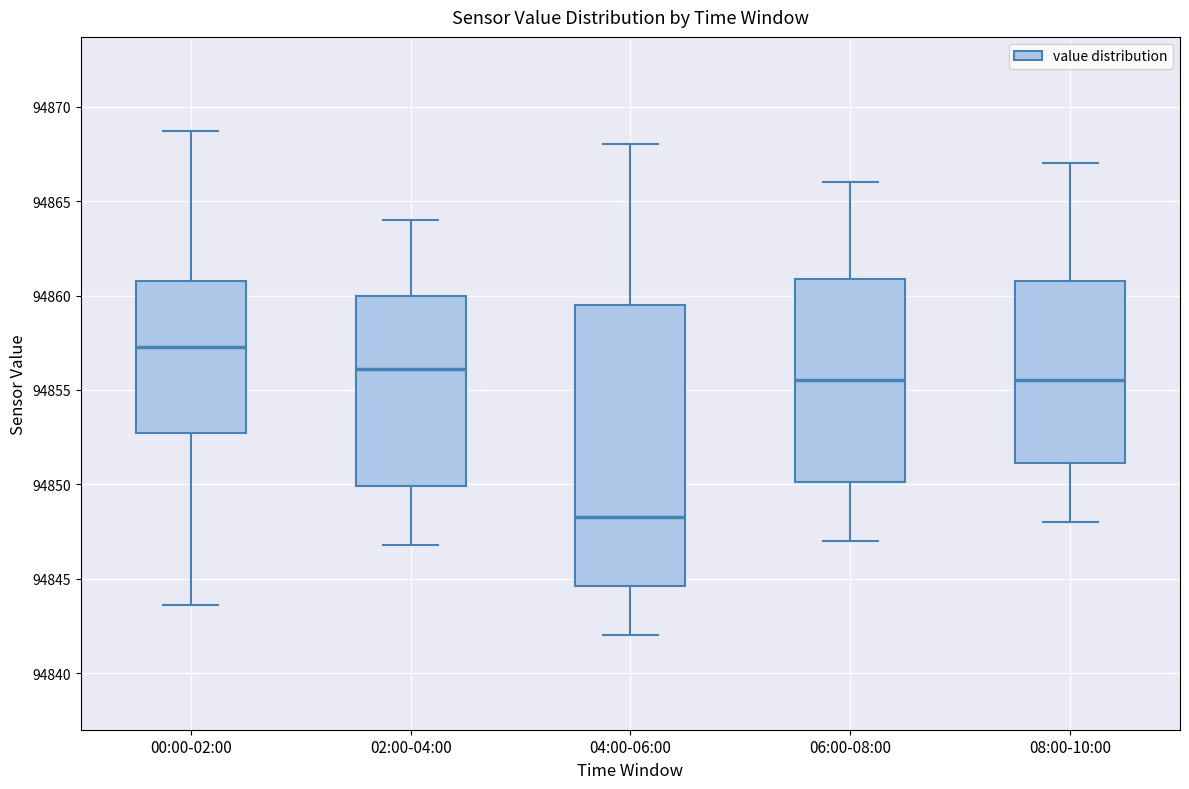

Reading left to right, transcribe this box plot: for each box, give where its median line is, the range the box spans, and where its two whiskers end, as read against the y-axis. The values are not printed on the chart, so give them approximately, as read against the axis.

00:00-02:00: median 94857.5, box 94852.5 to 94861.0, whiskers 94843.5 to 94868.5
02:00-04:00: median 94856.0, box 94850.0 to 94860.0, whiskers 94847.0 to 94864.0
04:00-06:00: median 94848.5, box 94844.5 to 94859.5, whiskers 94842.0 to 94868.0
06:00-08:00: median 94855.5, box 94850.0 to 94861.0, whiskers 94847.0 to 94866.0
08:00-10:00: median 94855.5, box 94851.0 to 94861.0, whiskers 94848.0 to 94867.0